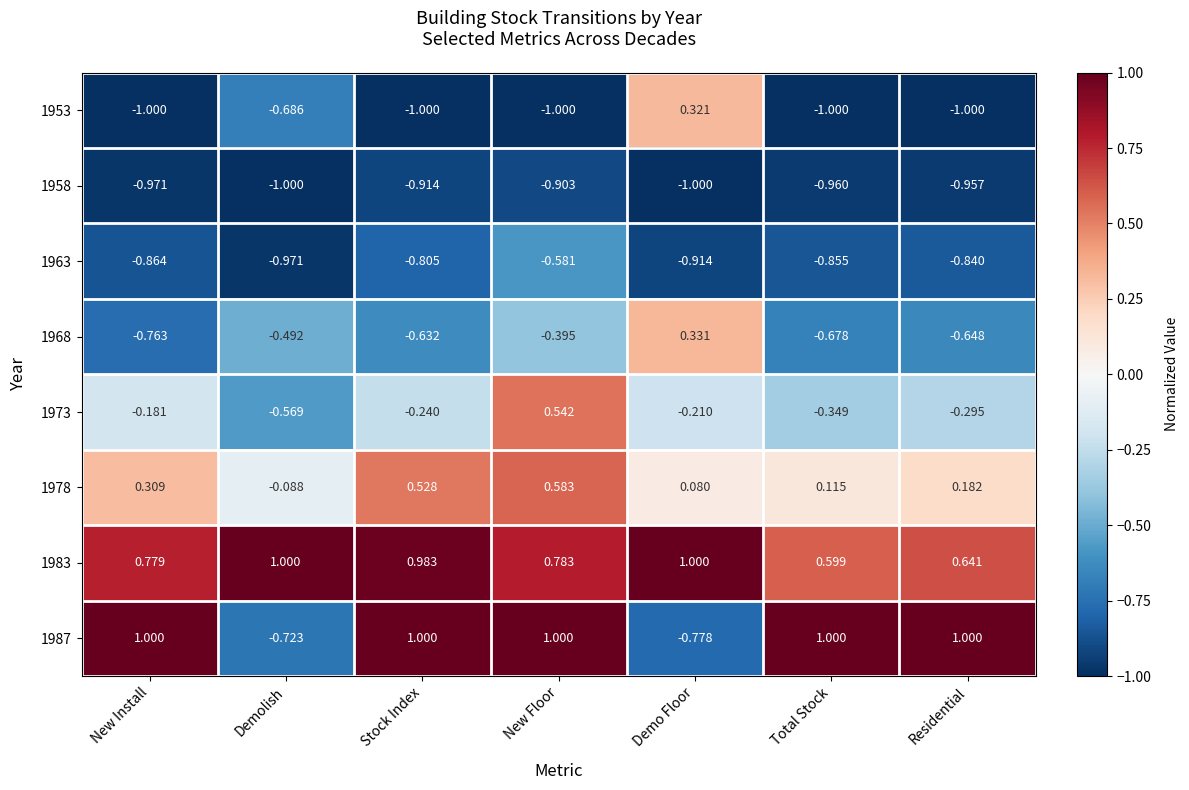

At which category is the sum across all series the highest?

New Floor